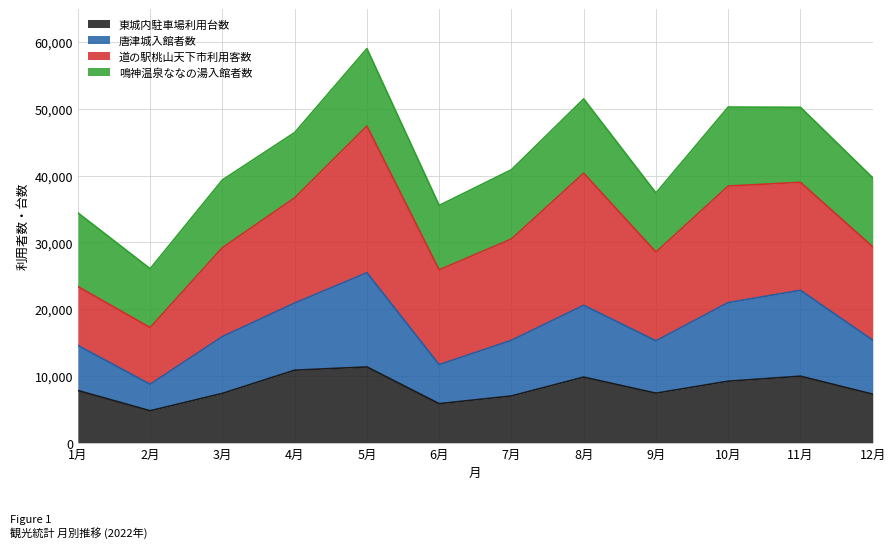

What position from the left is 8月?

8